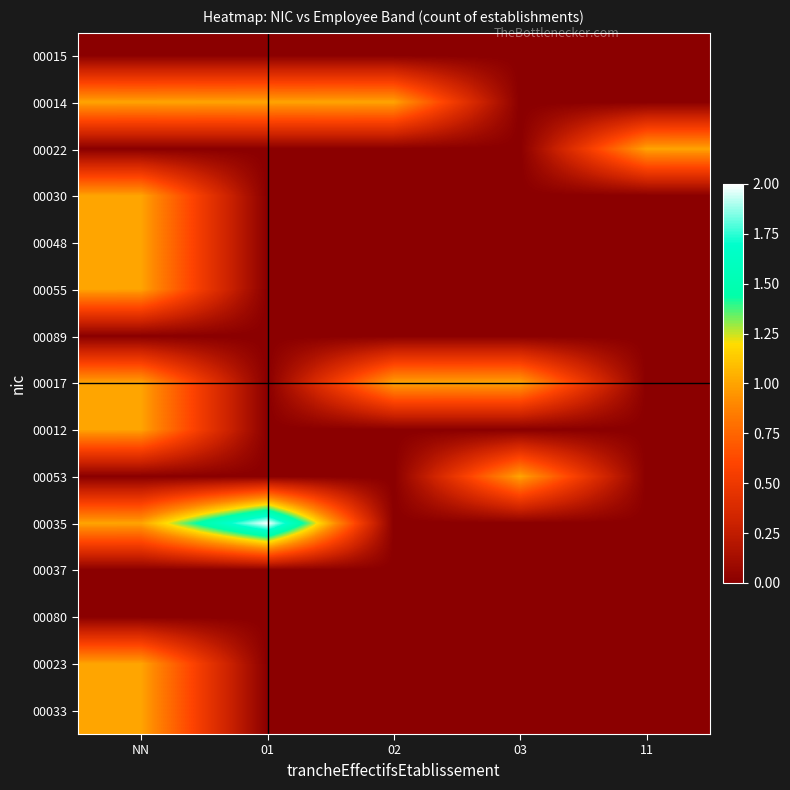

At which category does the chart reach its minimum across all series?

NN